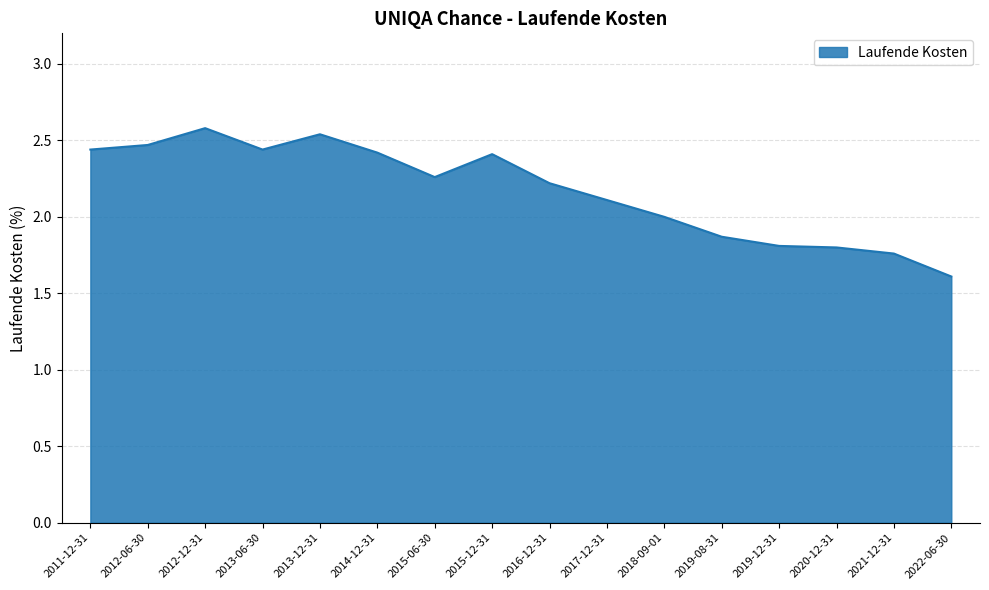

Does the chart display data point markers on the line(s)?

No